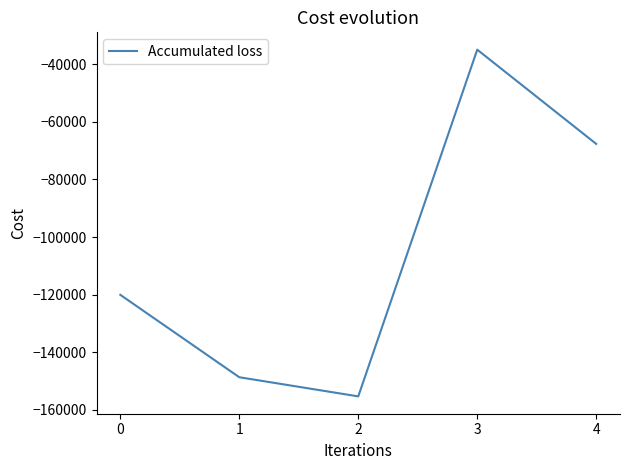

How many interior local valleys (lower than both neighbors) does the data have?

1